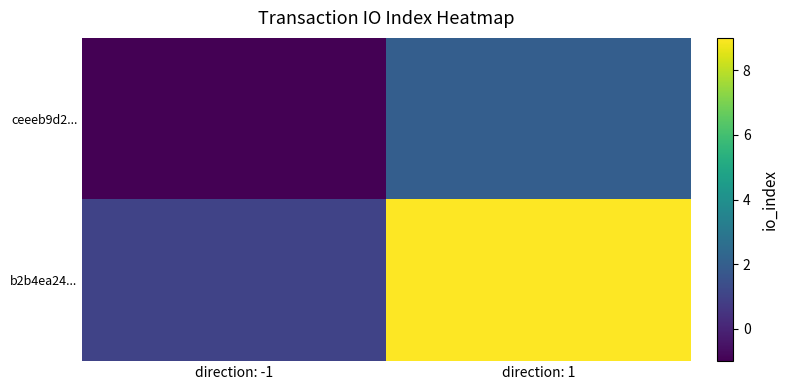

Reading left to right, what are all the values shown in this chart?

ceeeb9d2...: direction: -1=-1	direction: 1=2
b2b4ea24...: direction: -1=1	direction: 1=9